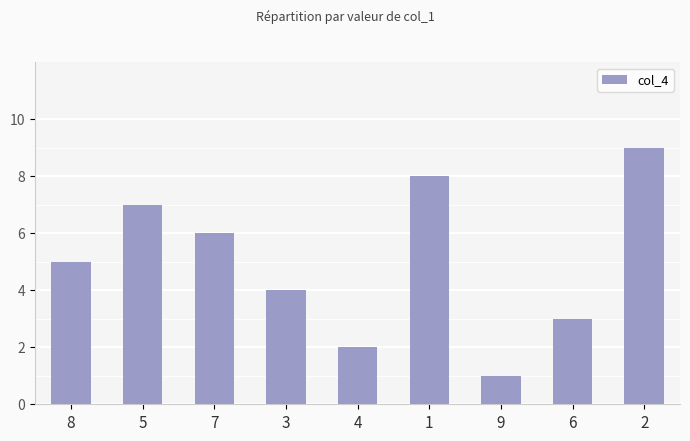

What is the minimum value shown in the chart?

1